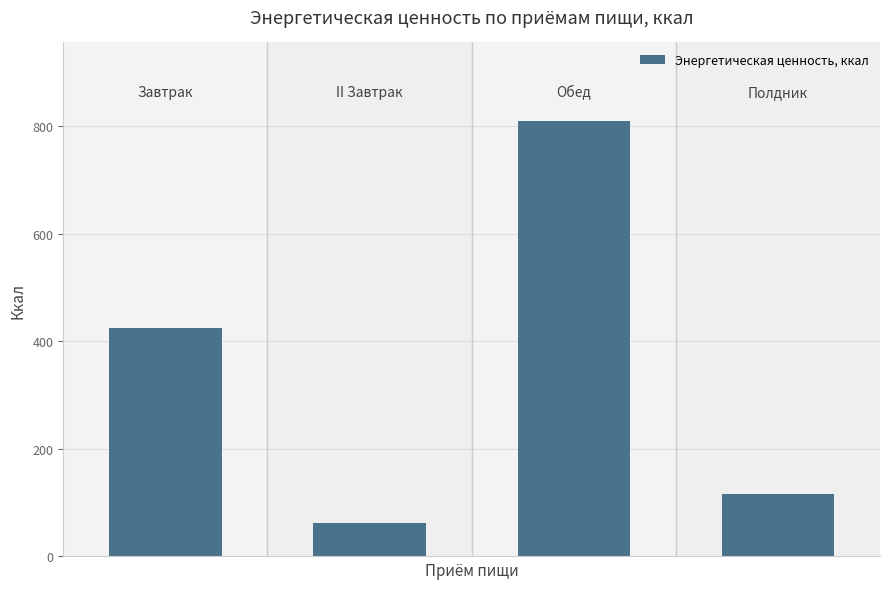

What is the difference between the second highest and minimum values?

361.9